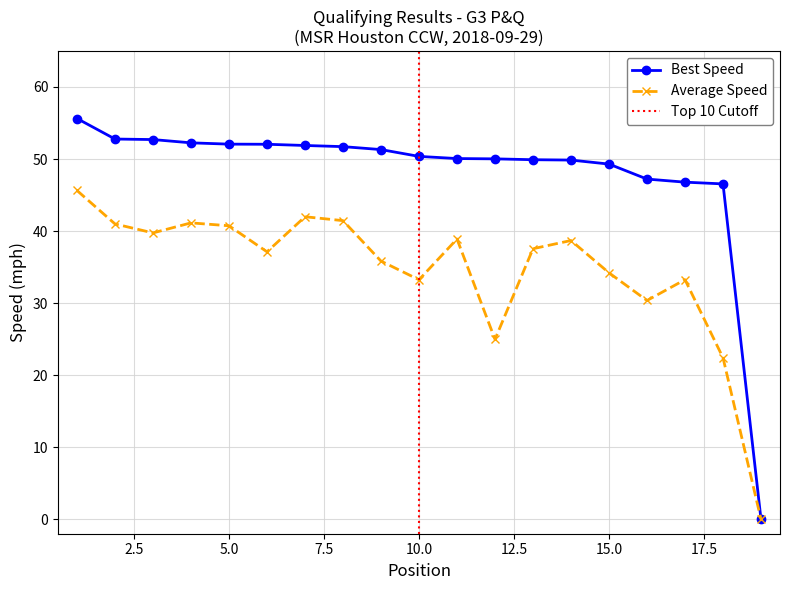

What is the maximum value for Best Speed?

55.6